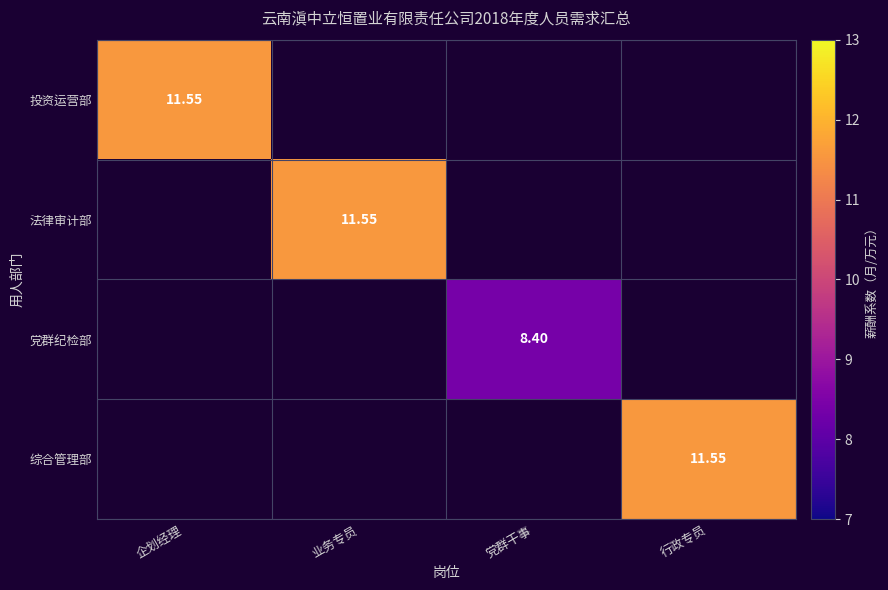

List the series in order of their peak value, highest first.

投资运营部, 法律审计部, 党群纪检部, 综合管理部